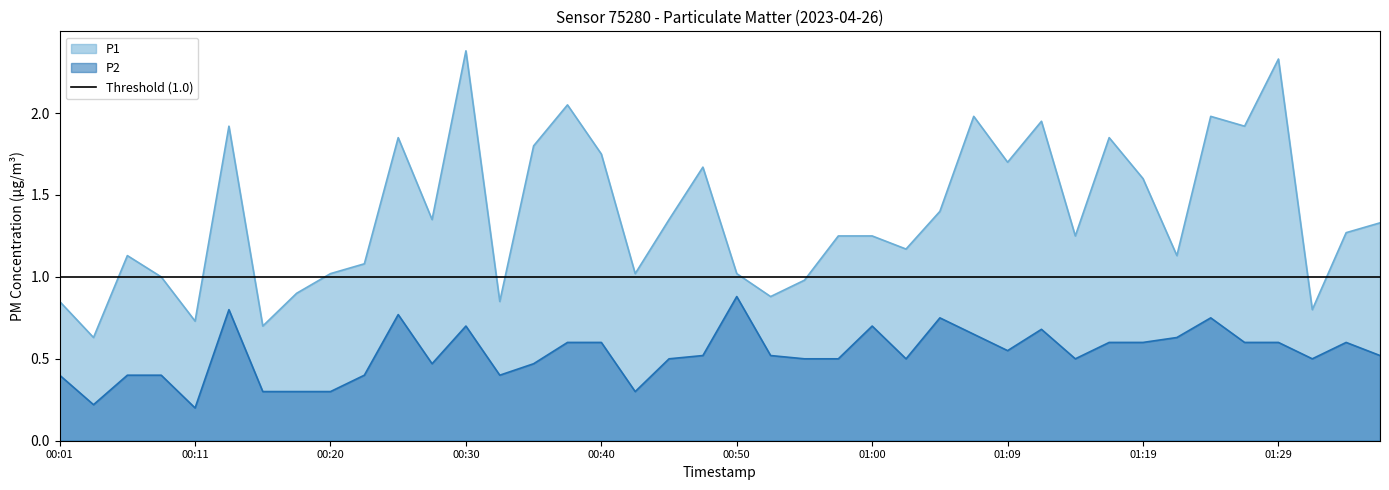

True or false: P1 has a value of 1.9 at 01:12.

True